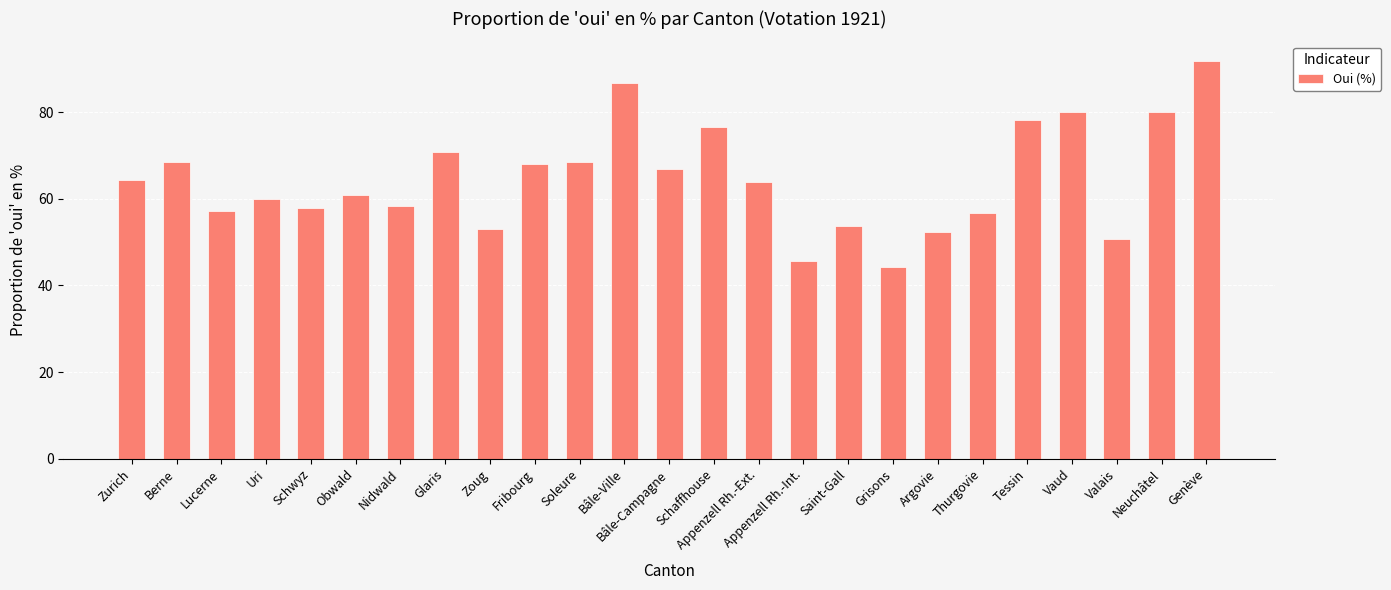

What is the average value?

64.6